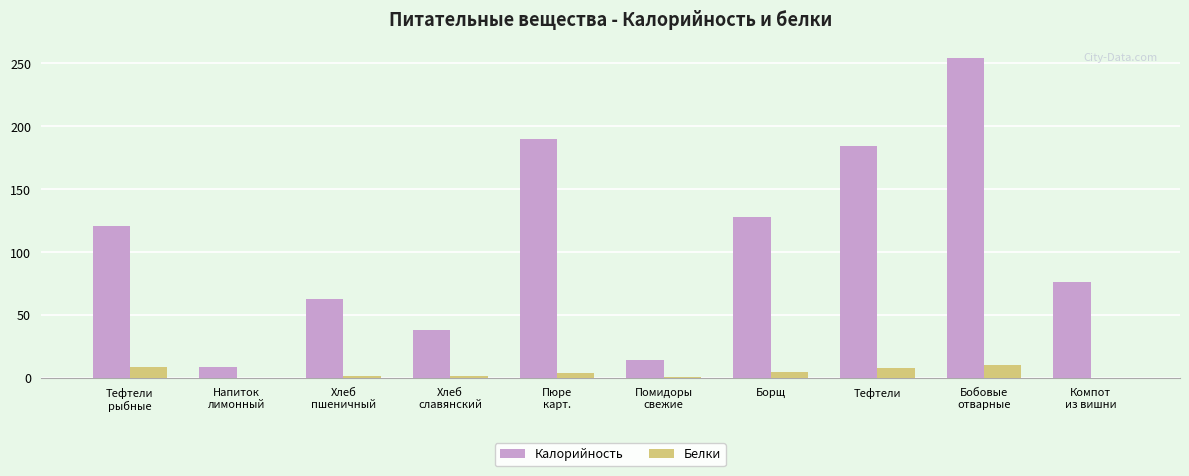

What is the total value across all series at Помидоры
свежие?

14.9